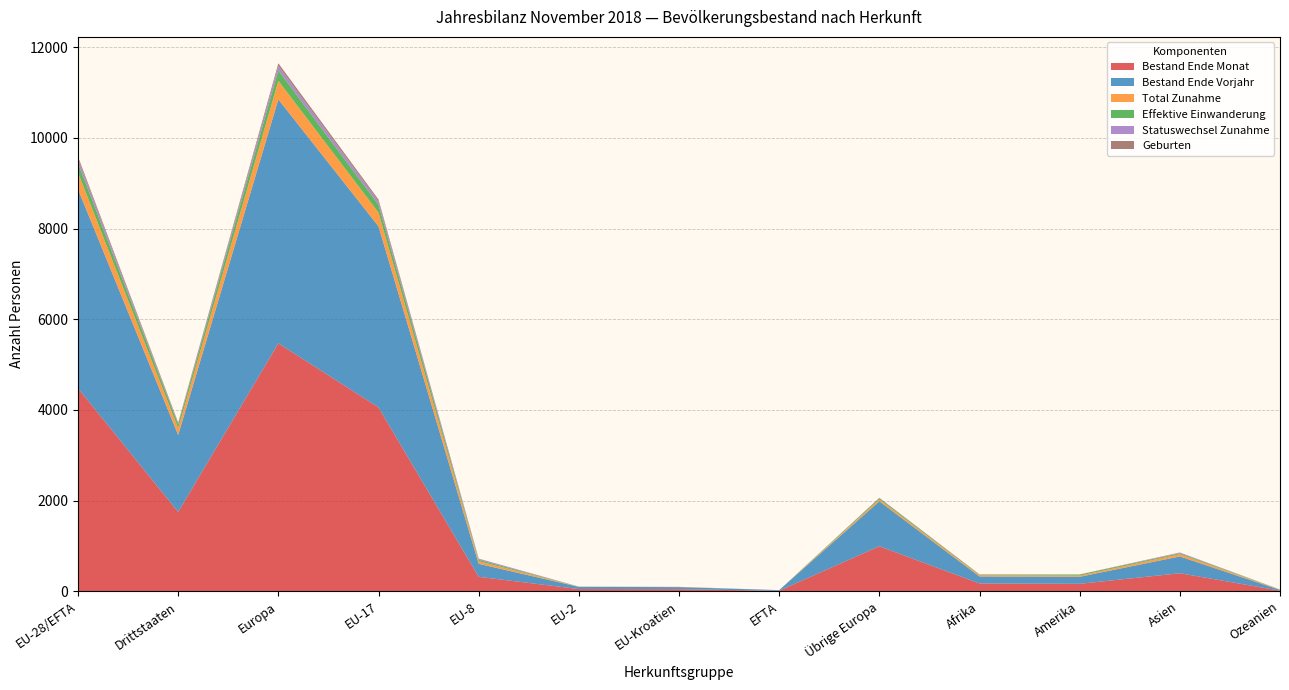

Reading left to right, extract all data points from this chart.

Bestand Ende Monat: EU-28/EFTA=4478	Drittstaaten=1749	Europa=5470	EU-17=4056	EU-8=318	EU-2=48	EU-Kroatien=45	EFTA=11	Übrige Europa=992	Afrika=172	Amerika=164	Asien=397	Ozeanien=13
Bestand Ende Vorjahr: EU-28/EFTA=4389	Drittstaaten=1698	Europa=5381	EU-17=3993	EU-8=287	EU-2=49	EU-Kroatien=46	EFTA=14	Übrige Europa=992	Afrika=154	Amerika=155	Asien=370	Ozeanien=15
Total Zunahme: EU-28/EFTA=369	Drittstaaten=152	Europa=410	EU-17=305	EU-8=58	EU-2=3	EU-Kroatien=3	EFTA=0	Übrige Europa=41	Afrika=27	Amerika=27	Asien=50	Ozeanien=7
Effektive Einwanderung: EU-28/EFTA=205	Drittstaaten=80	Europa=229	EU-17=173	EU-8=30	EU-2=2	EU-Kroatien=0	EFTA=0	Übrige Europa=24	Afrika=11	Amerika=22	Asien=20	Ozeanien=3
Statuswechsel Zunahme: EU-28/EFTA=99	Drittstaaten=19	Europa=101	EU-17=73	EU-8=23	EU-2=1	EU-Kroatien=2	EFTA=0	Übrige Europa=2	Afrika=2	Amerika=1	Asien=13	Ozeanien=1
Geburten: EU-28/EFTA=46	Drittstaaten=23	Europa=56	EU-17=41	EU-8=4	EU-2=0	EU-Kroatien=1	EFTA=0	Übrige Europa=10	Afrika=6	Amerika=2	Asien=5	Ozeanien=0